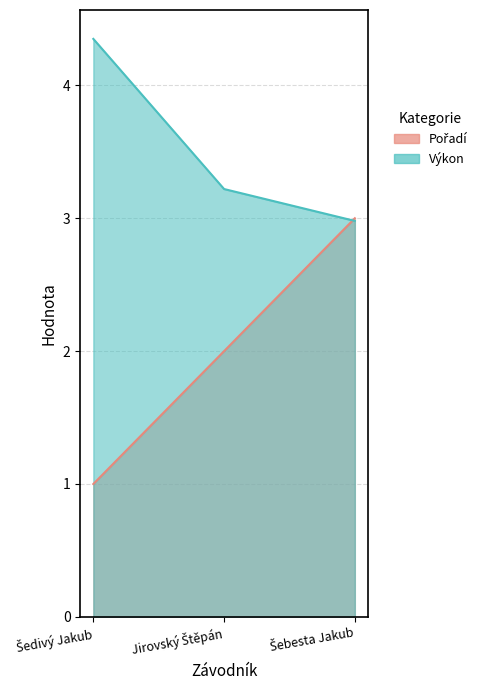

How many Výkon values are between 2 and 4?

2